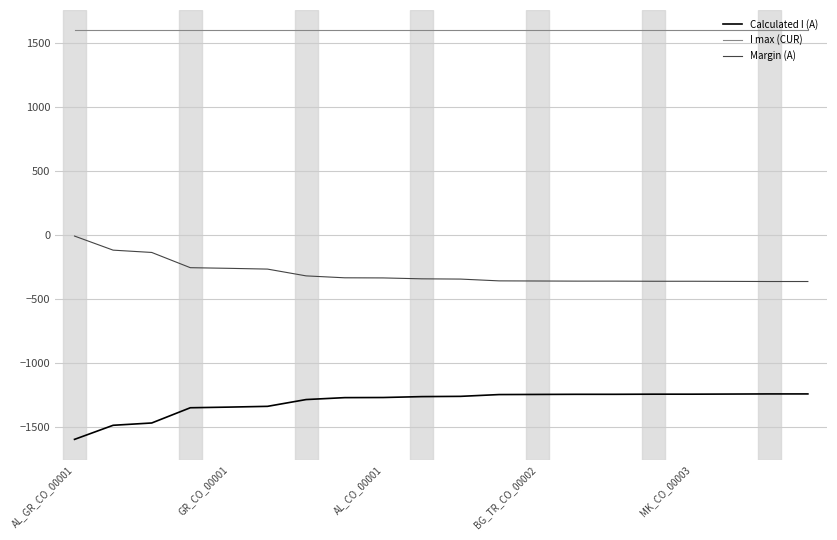

True or false: I max (CUR) and Calculated I (A) intersect in this chart.

False